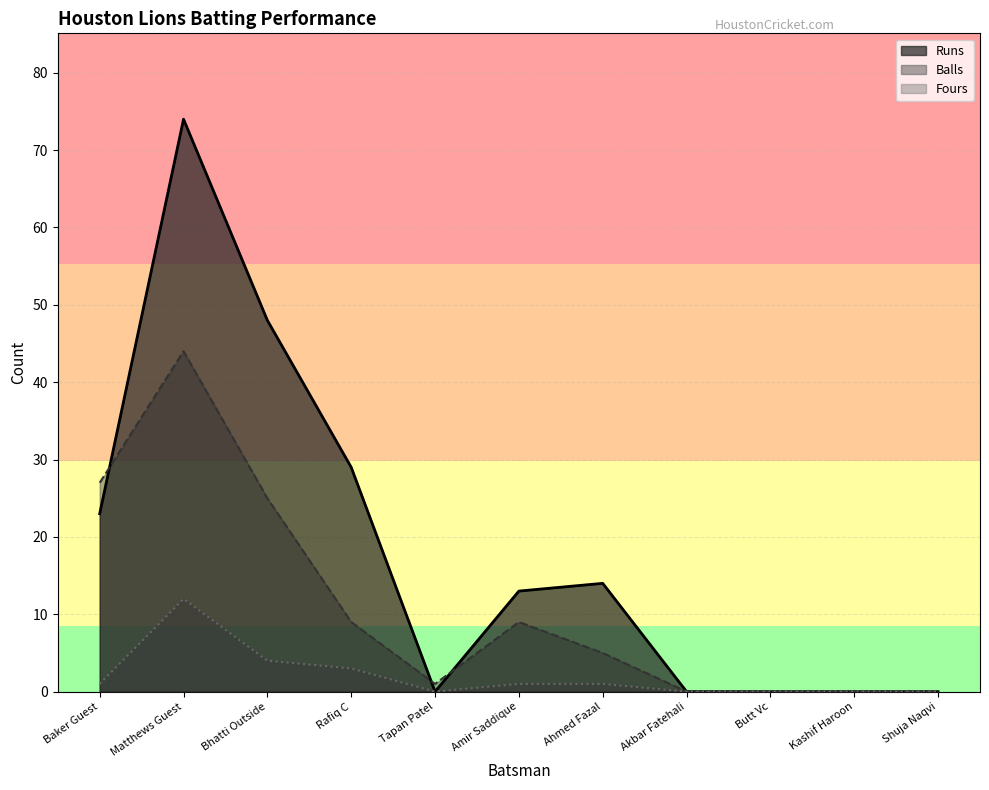

At which label does Balls reach its minimum?

Akbar Fatehali